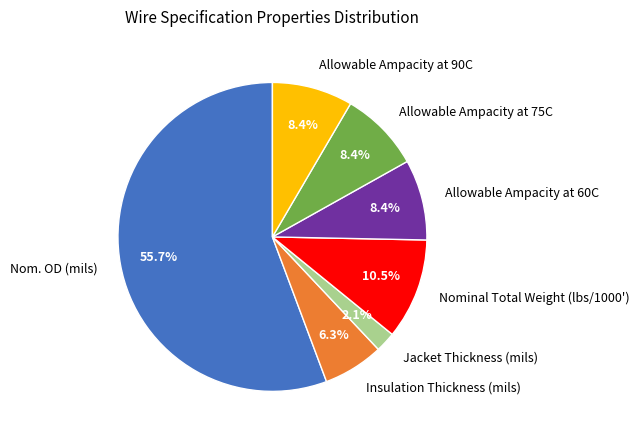

What percentage is the Nom. OD (mils) slice, to the nearest percent?

56%